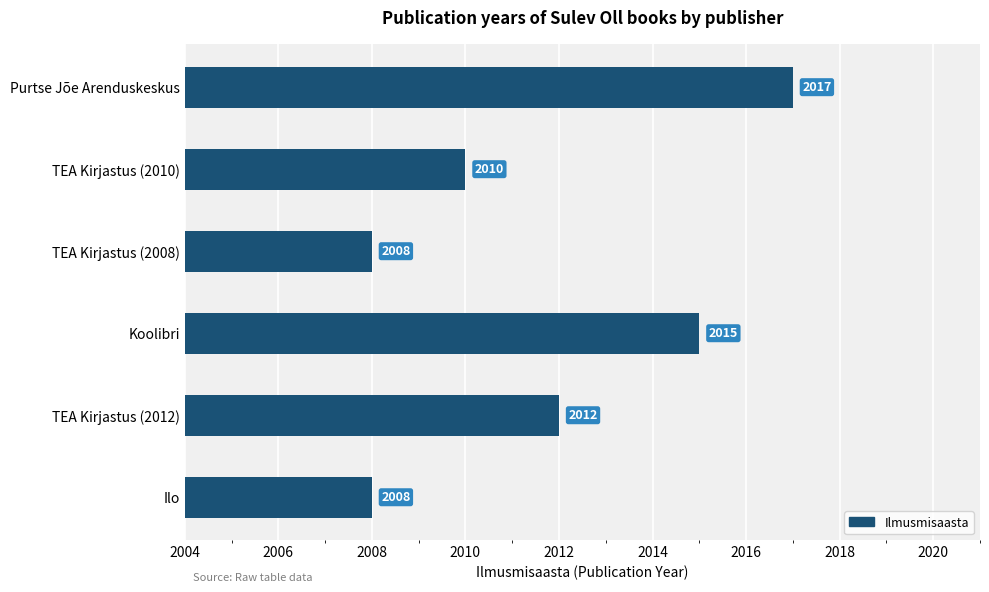

How many data points are less than 2012?

3